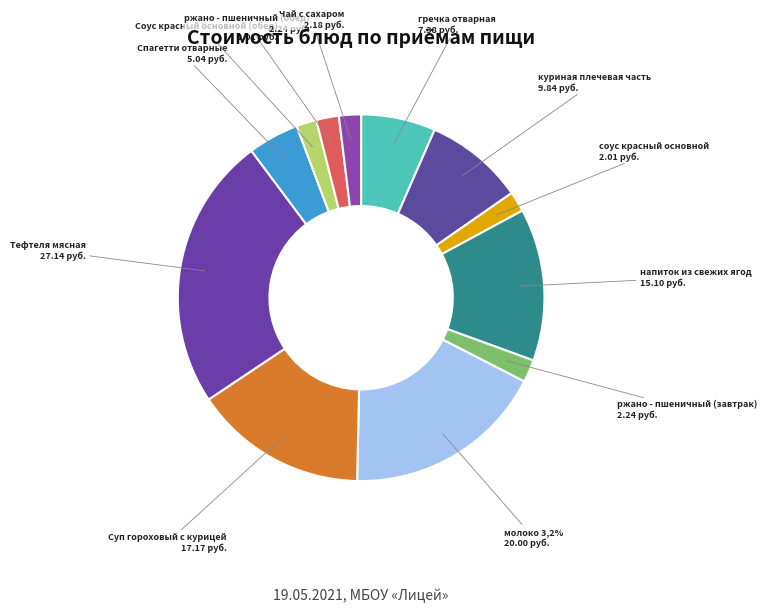

What is the smallest slice in the pie chart?

соус красный основной